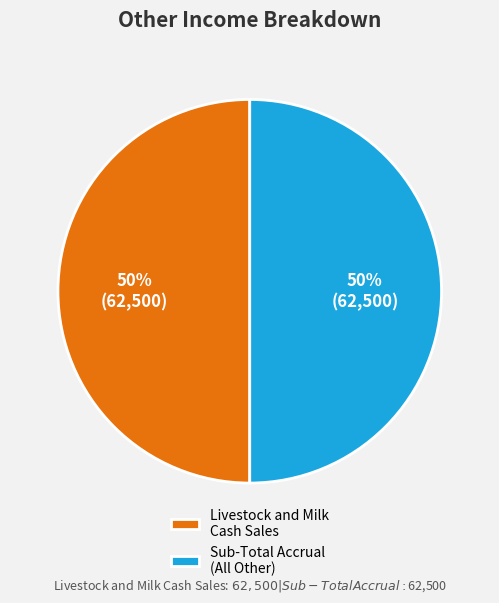

To the nearest percent, what percentage of the pie is Livestock and Milk Cash Sales?

50%